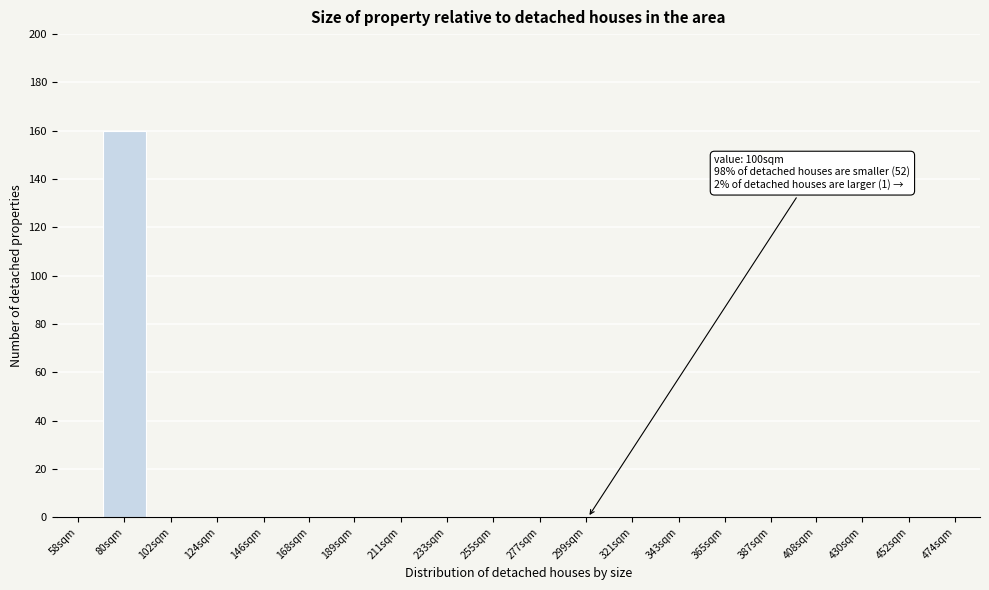

Reading left to right, what are all the values shown in this chart?

58sqm=0	80sqm=160	102sqm=0	124sqm=0	146sqm=0	168sqm=0	189sqm=0	211sqm=0	233sqm=0	255sqm=0	277sqm=0	299sqm=0	321sqm=0	343sqm=0	365sqm=0	387sqm=0	408sqm=0	430sqm=0	452sqm=0	474sqm=0